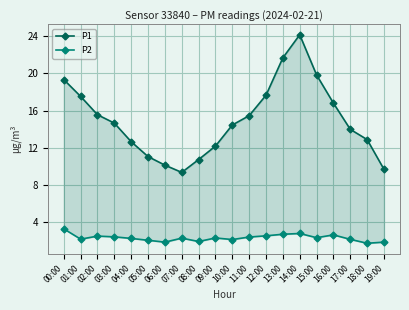

Reading left to right, extract all data points from this chart.

P1: 00:00=19.3	01:00=17.5	02:00=15.6	03:00=14.7	04:00=12.7	05:00=11.1	06:00=10.1	07:00=9.3	08:00=10.7	09:00=12.2	10:00=14.4	11:00=15.4	12:00=17.6	13:00=21.7	14:00=24.1	15:00=19.8	16:00=16.8	17:00=14.0	18:00=12.9	19:00=9.7
P2: 00:00=3.3	01:00=2.2	02:00=2.5	03:00=2.4	04:00=2.2	05:00=2.0	06:00=1.9	07:00=2.3	08:00=1.9	09:00=2.3	10:00=2.1	11:00=2.4	12:00=2.5	13:00=2.7	14:00=2.8	15:00=2.3	16:00=2.6	17:00=2.1	18:00=1.7	19:00=1.9